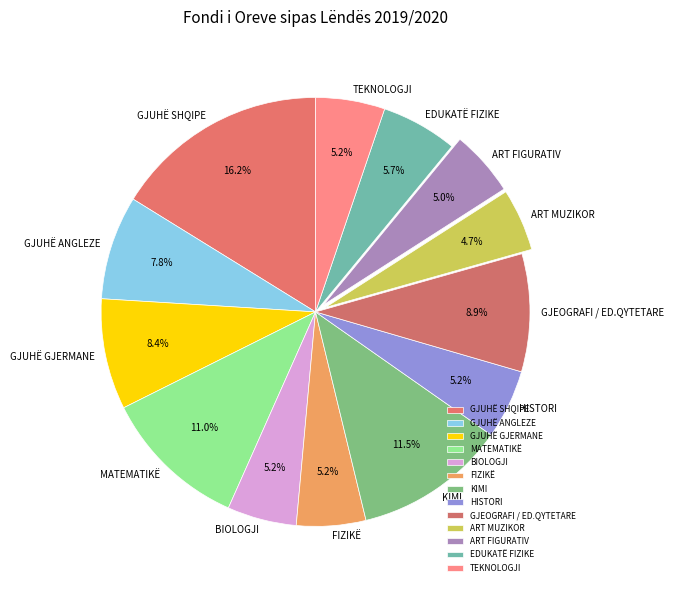

Count the number of slices in the pie.

13